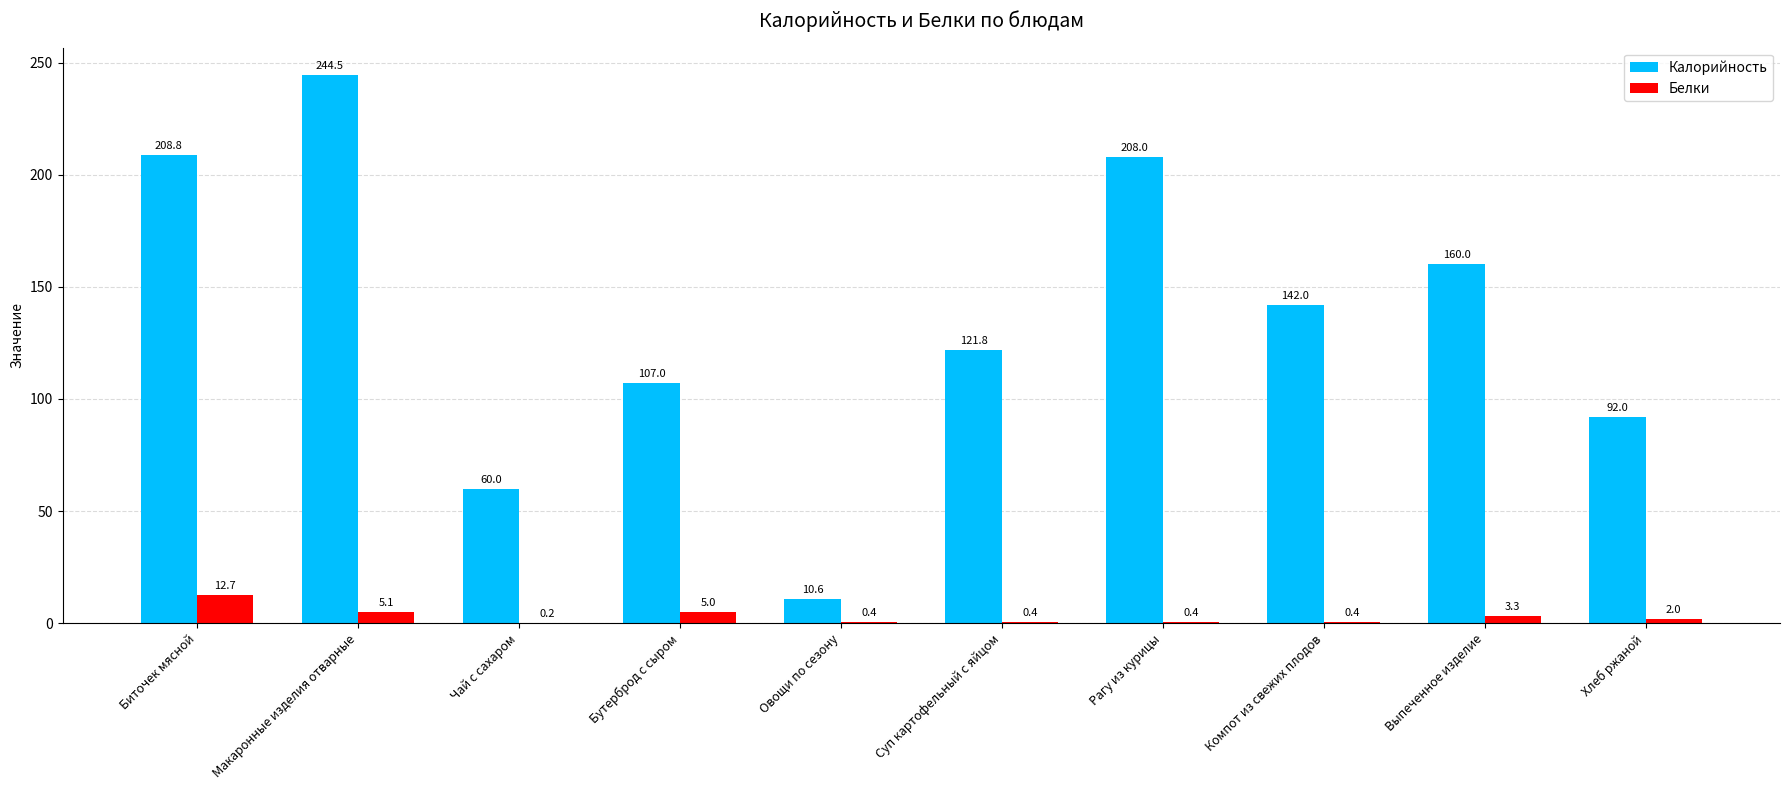

At which label does Калорийность reach its peak?

Макаронные изделия отварные